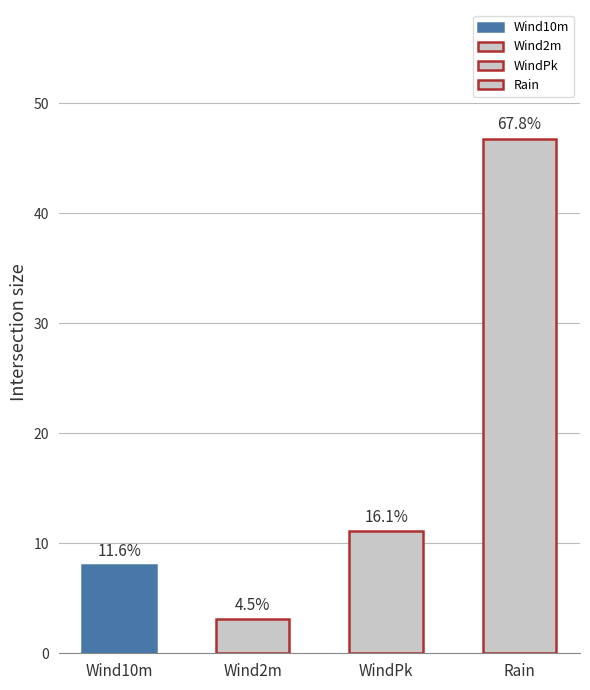

Which series has the largest range (max minus min)?

WindPk